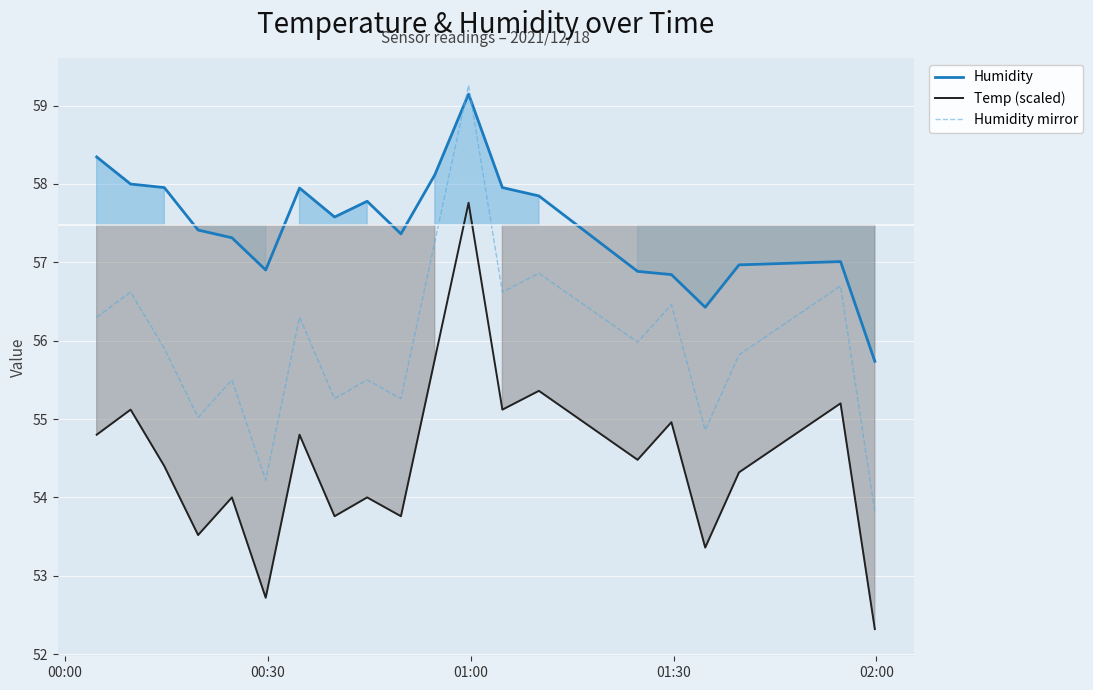

What is the difference between the maximum and minimum values in the Humidity series?

3.4